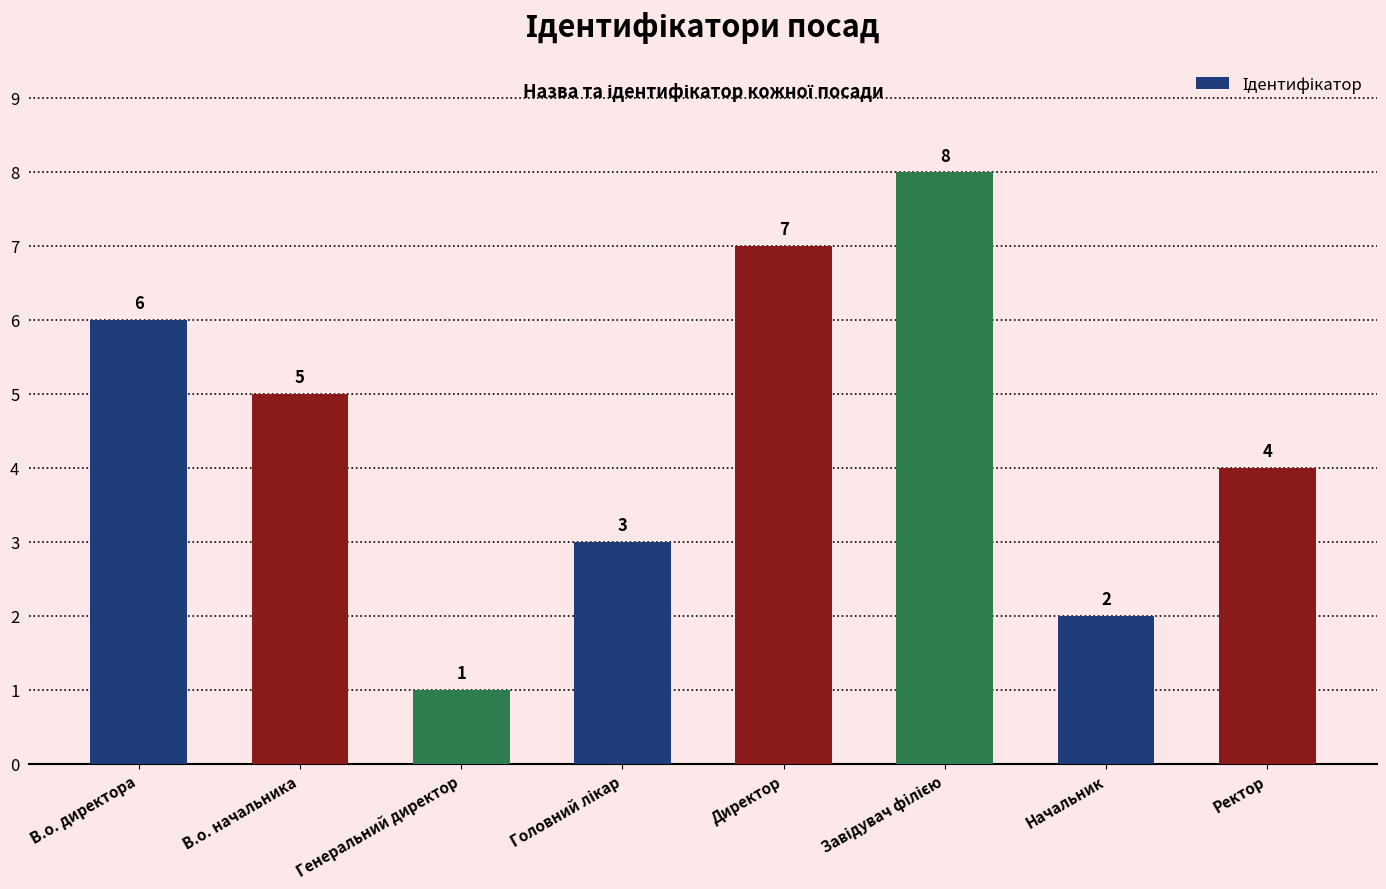

Is it true that the value at В.о. начальника is 5?

True